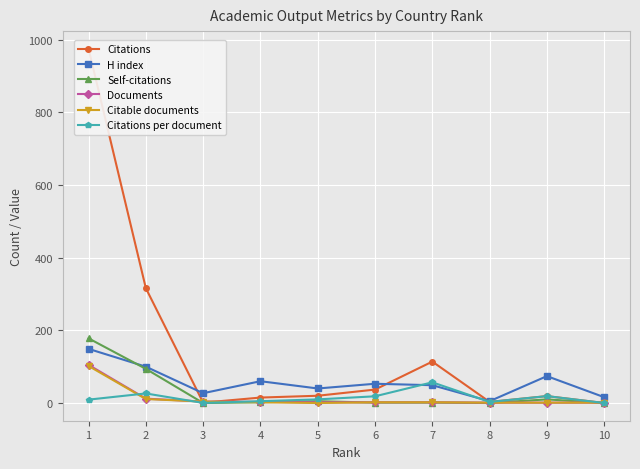

Which series has the largest total across all categories?

Citations